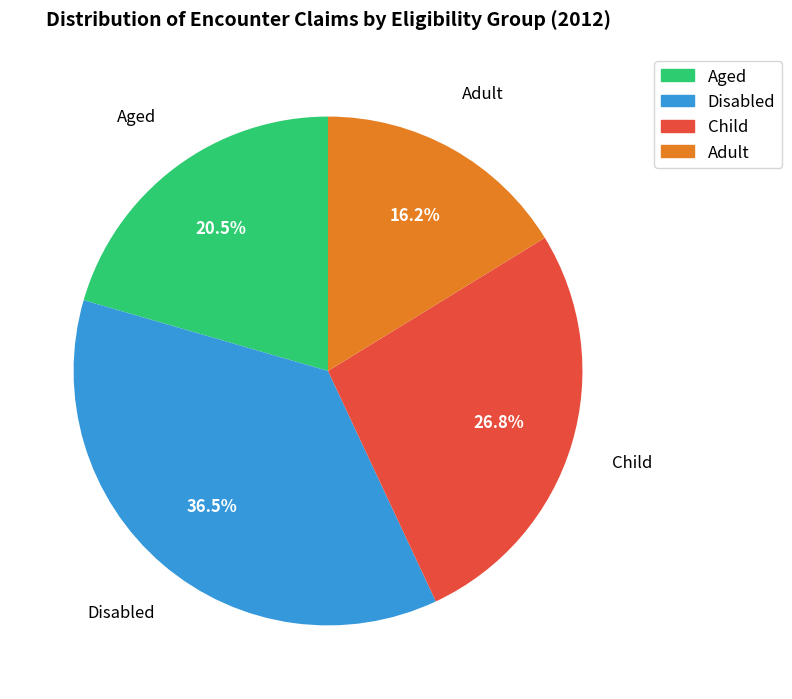

Does any single category account for the majority?

No